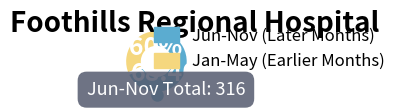

Is there any slice that represents more than half of the pie?

Yes